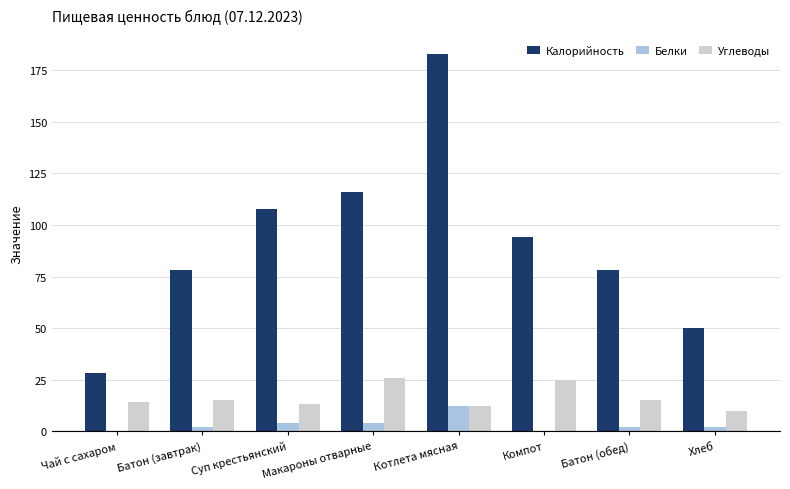

What is the total value across all series at Компот?

119